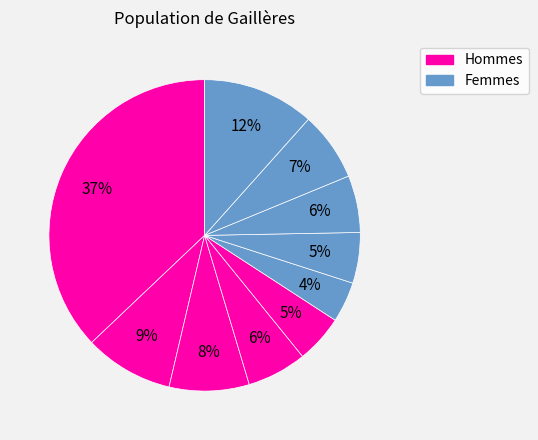

Count the number of slices in the pie.

10